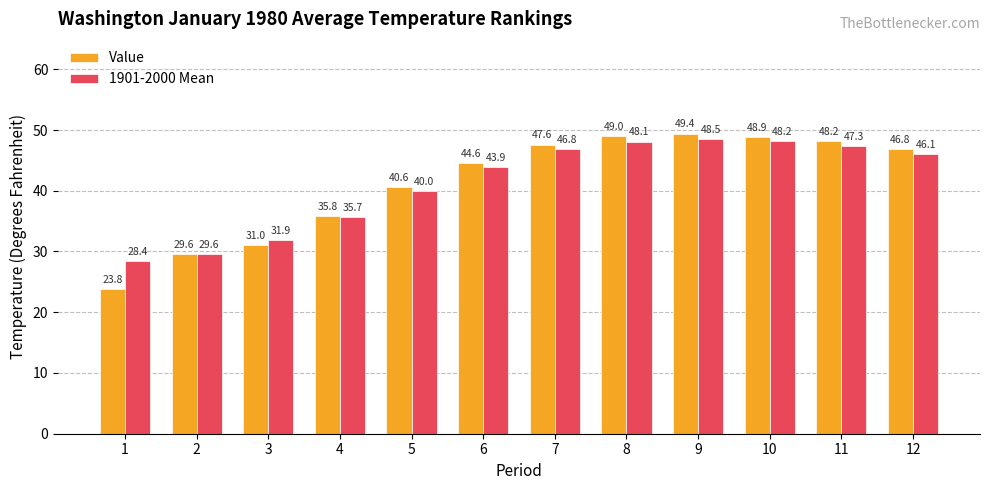

What is the spread (max minus min) of values at 9?

0.9